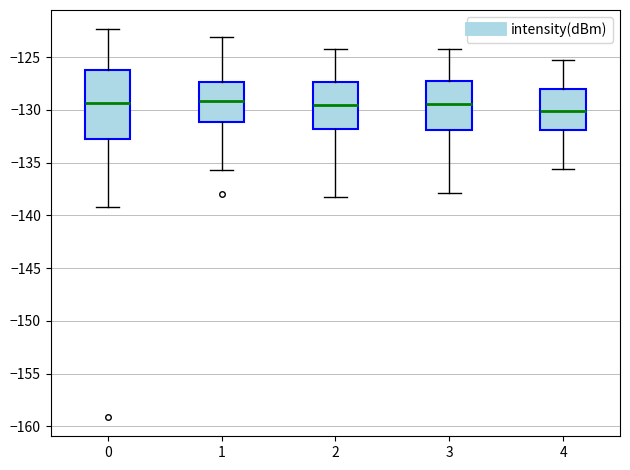

Reading left to right, read every box against the y-axis: the position of its median line, the range the box covers, and the ends of its whiskers. The values are not printed on the chart, so give them approximately, as read against the axis.

0: median -129.5, box -133.0 to -126.0, whiskers -139.0 to -122.5
1: median -129.0, box -131.0 to -127.5, whiskers -135.5 to -123.0
2: median -129.5, box -132.0 to -127.5, whiskers -138.0 to -124.0
3: median -129.5, box -132.0 to -127.0, whiskers -138.0 to -124.0
4: median -130.0, box -132.0 to -128.0, whiskers -135.5 to -125.0